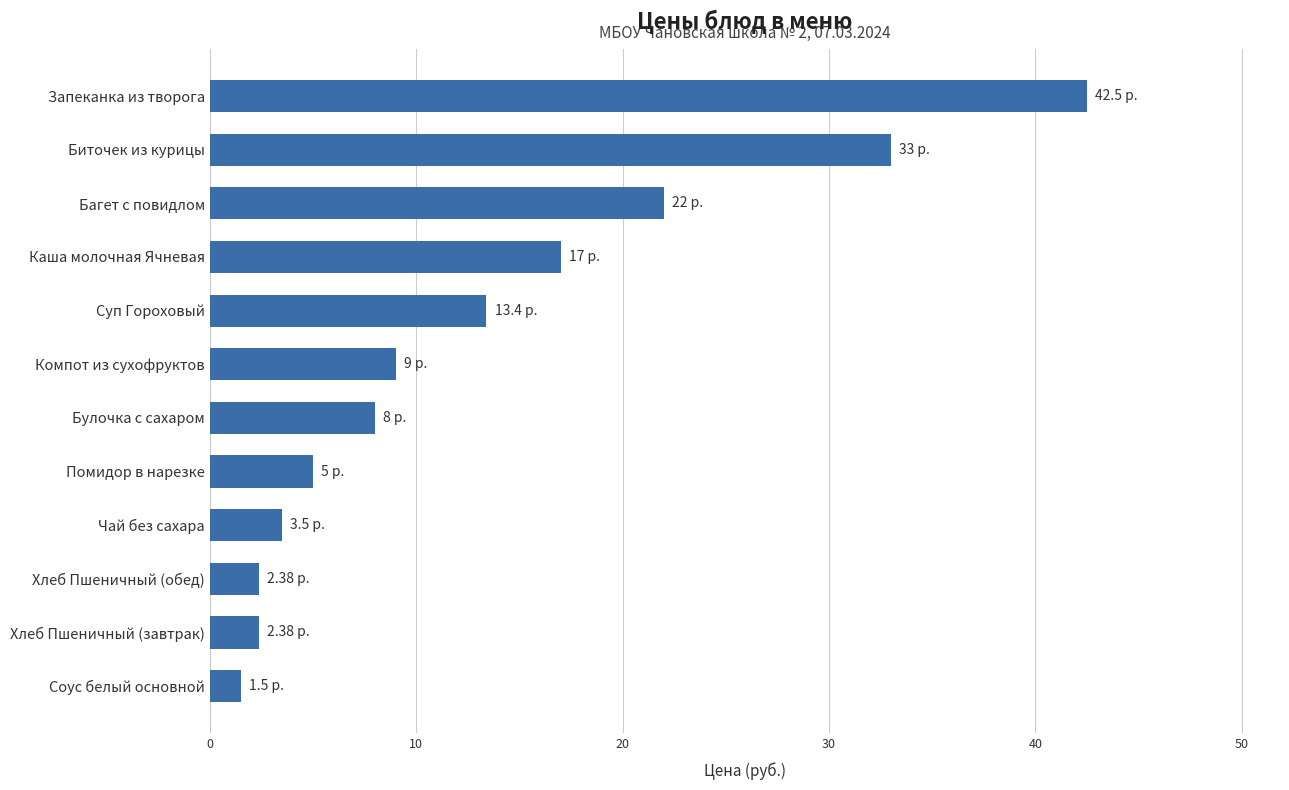

Between Компот из сухофруктов and Биточек из курицы, which is larger?

Биточек из курицы